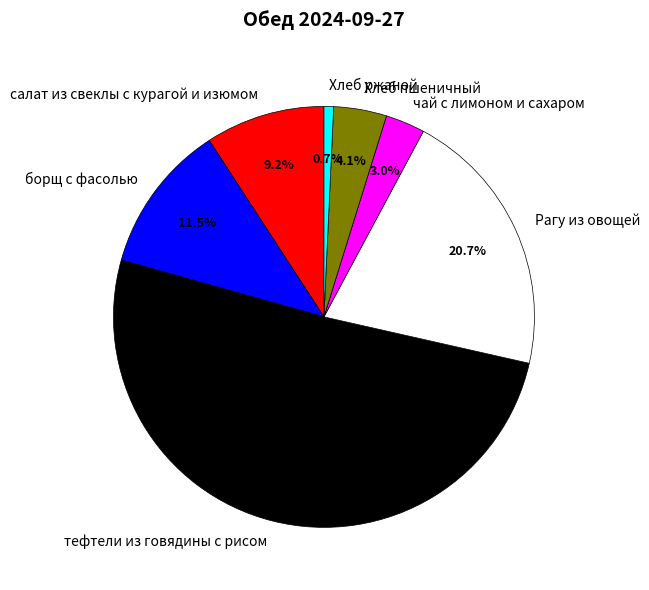

Rank the categories by value from highest to lowest.

тефтели из говядины с рисом, Рагу из овощей, борщ с фасолью, салат из свеклы с курагой и изюмом, Хлеб пшеничный, чай с лимоном и сахаром, Хлеб ржаной